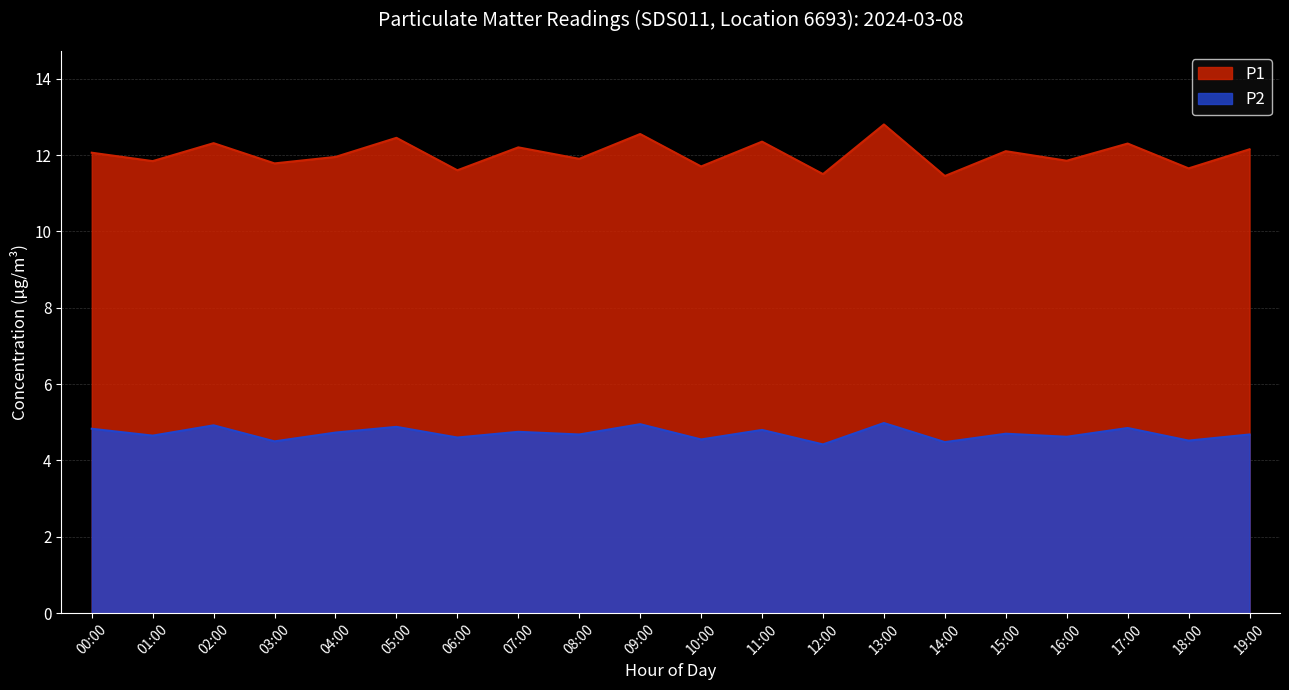

Between 17:00 and 09:00, which is larger?

09:00